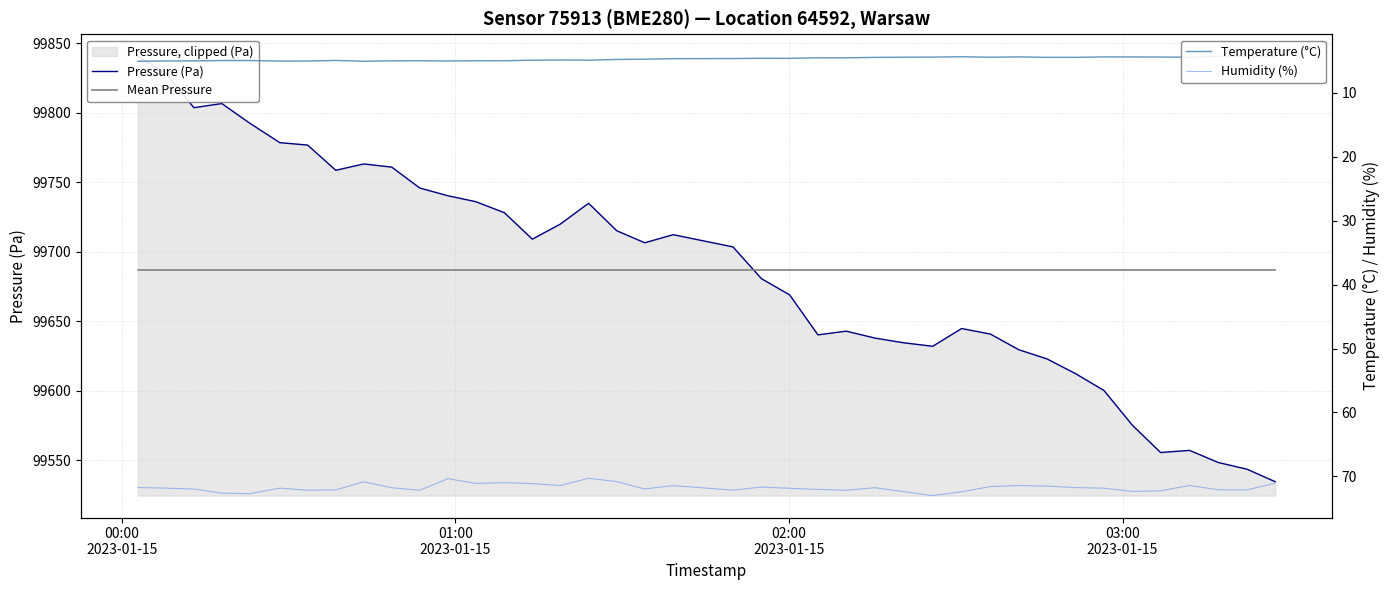

Reading left to right, extract all data points from this chart.

Pressure (Pa): 99840.6	99828.4	99803.6	99806.5	99792.3	99778.4	99776.7	99758.5	99763.1	99760.8	99745.8	99740.2	99735.9	99728.0	99709.0	99719.8	99734.8	99715.0	99706.4	99712.2	99703.4	99680.6	99668.9	99640.1	99642.8	99637.8	99634.5	99631.9	99644.7	99640.7	99629.5	99622.8	99612.1	99600.1	99575.2	99555.5	99557.0	99548.3	99543.5	99534.5
Mean Pressure: 99686.5	99686.5	99686.5	99686.5	99686.5	99686.5	99686.5	99686.5	99686.5	99686.5	99686.5	99686.5	99686.5	99686.5	99686.5	99686.5	99686.5	99686.5	99686.5	99686.5	99686.5	99686.5	99686.5	99686.5	99686.5	99686.5	99686.5	99686.5	99686.5	99686.5	99686.5	99686.5	99686.5	99686.5	99686.5	99686.5	99686.5	99686.5	99686.5	99686.5
Temperature (°C): 5.0	5.0	5.0	4.9	4.9	5.0	5.0	4.9	5.0	5.0	5.0	5.0	5.0	5.0	4.9	4.8	4.9	4.8	4.7	4.6	4.6	4.6	4.6	4.5	4.5	4.4	4.4	4.4	4.3	4.4	4.4	4.4	4.4	4.4	4.4	4.4	4.4	4.3	4.3	4.3
Humidity (%): 71.8	71.8	72.0	72.6	72.7	71.8	72.2	72.1	70.8	71.8	72.2	70.4	71.1	71.0	71.2	71.4	70.3	70.8	72.0	71.5	72.2	71.7	71.9	72.0	72.2	71.8	72.4	73.0	72.4	71.6	71.4	71.5	71.8	71.9	72.3	72.3	71.4	72.1	72.1	71.1